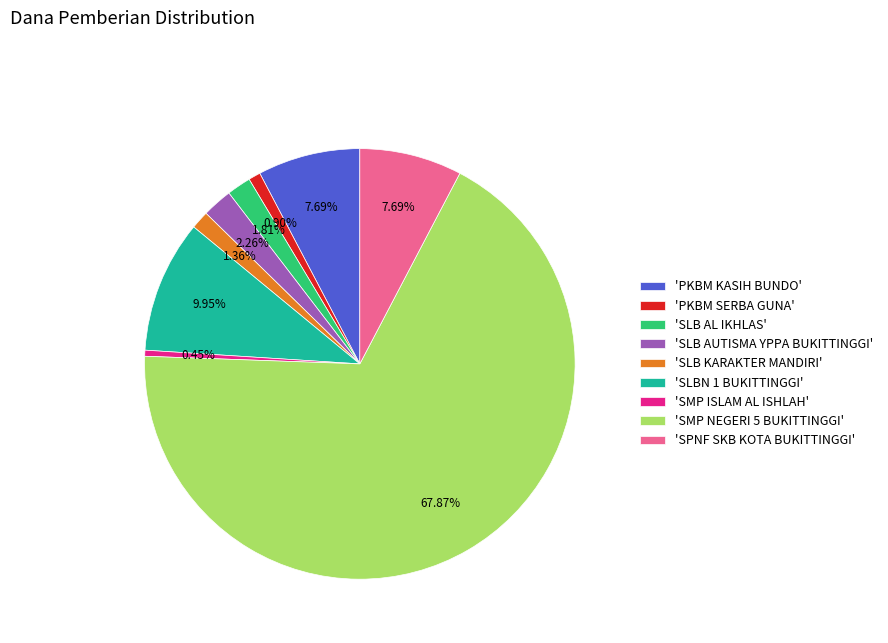

Which category accounts for the majority?

'SMP NEGERI 5 BUKITTINGGI'